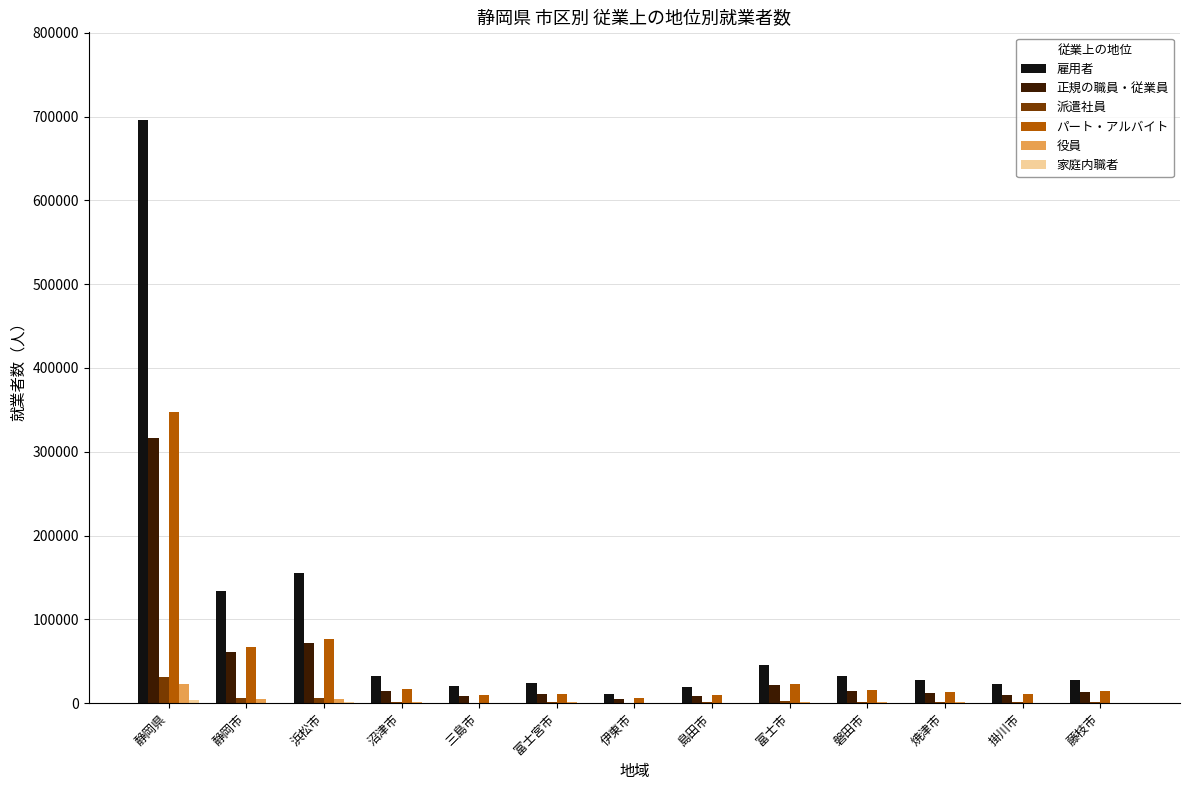

Which series has the largest total across all categories?

雇用者